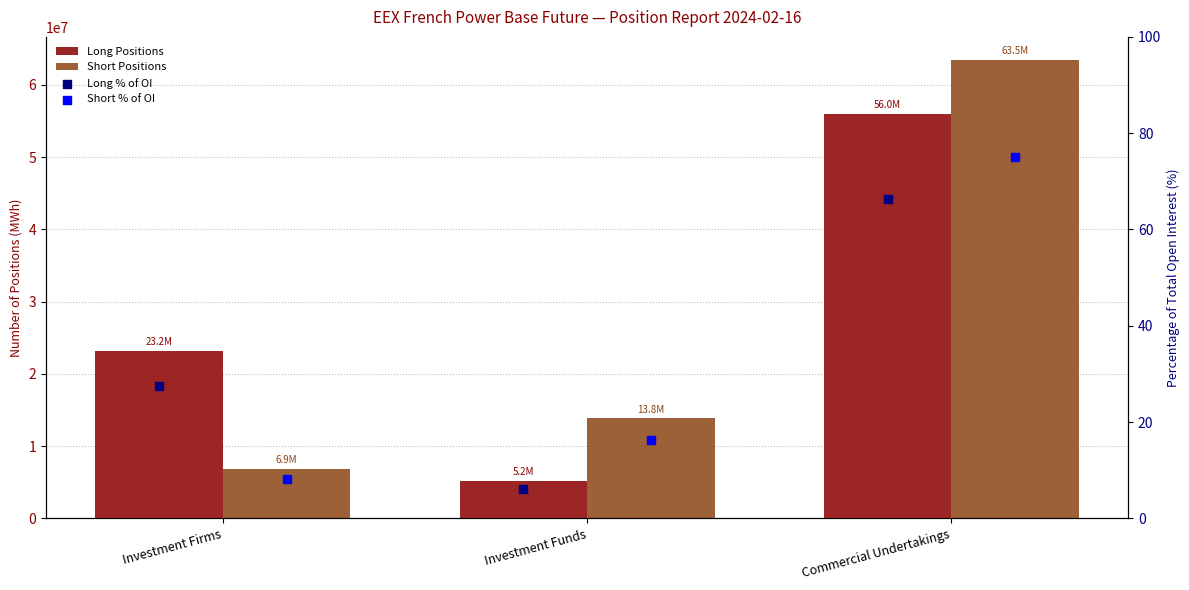

Is the value of Long % of OI at Investment Funds greater than the value of Short % of OI at Commercial Undertakings?

No